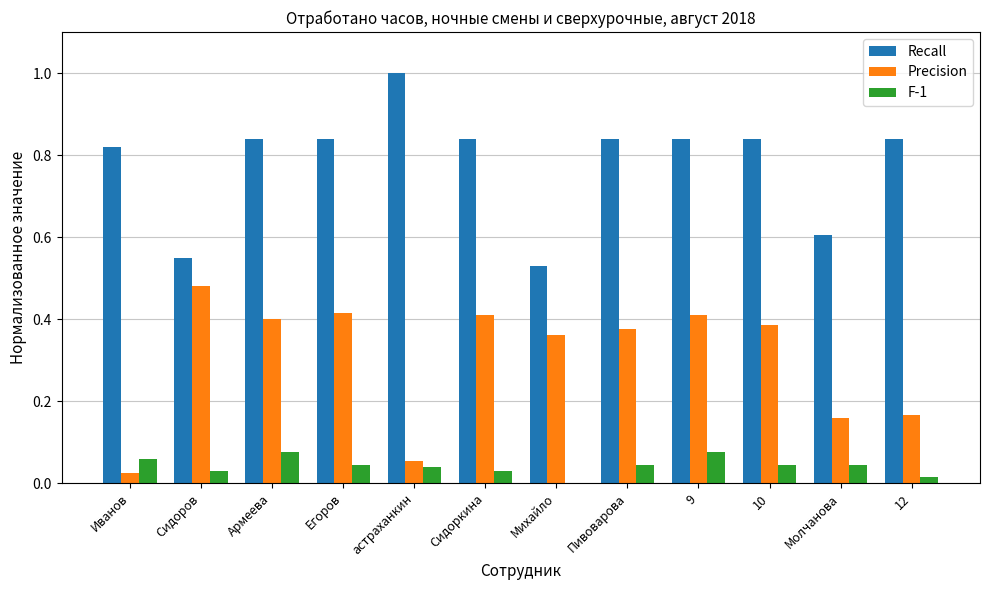

Count the number of data series in this chart.

3